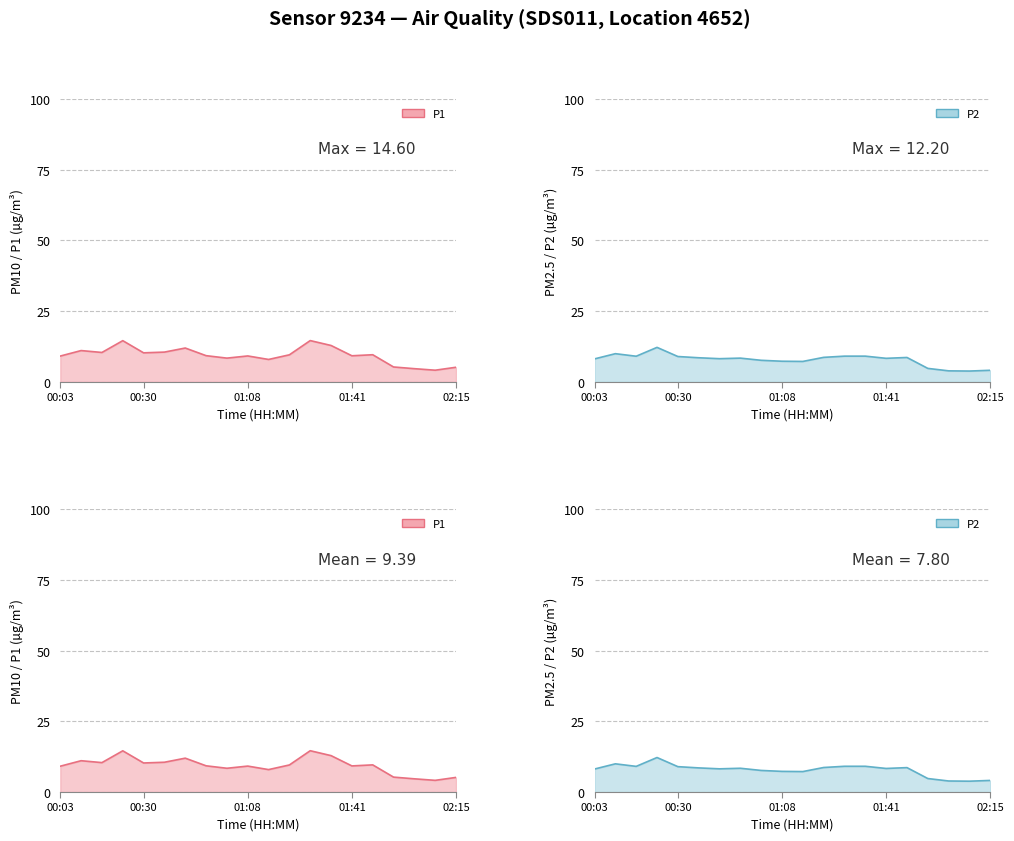

What is the sum of the P2_line values at 00:30 and 11?

18.6